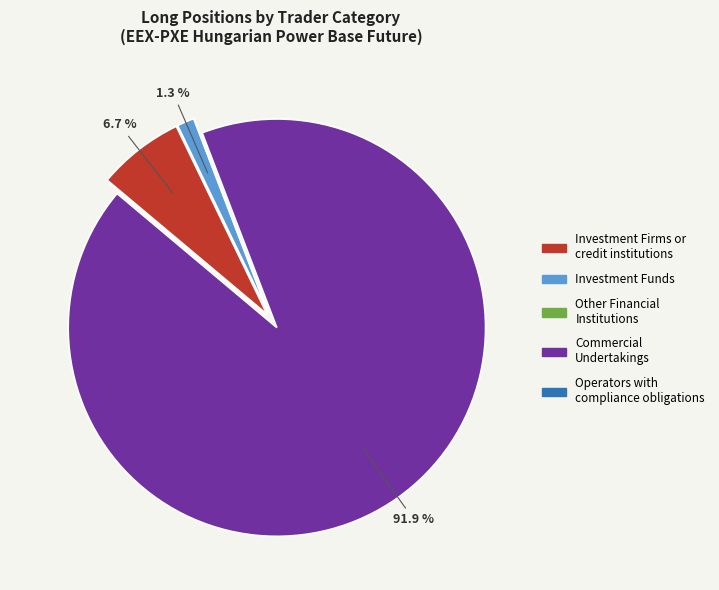

Which category has the biggest portion of the pie?

Commercial Undertakings